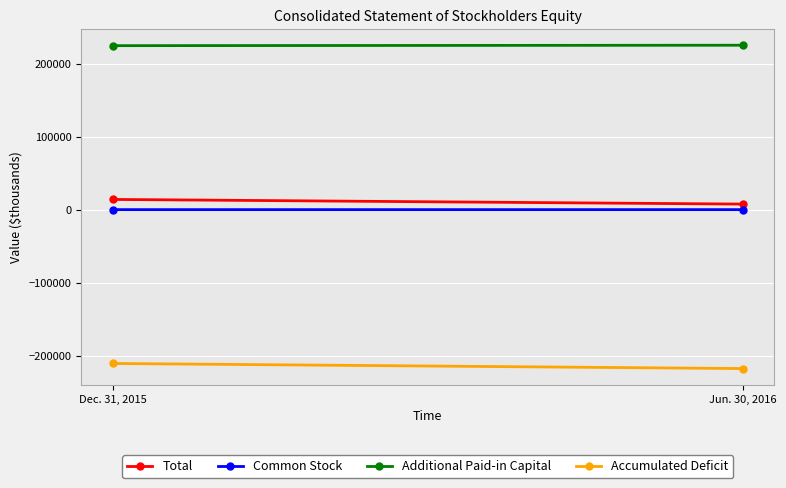

What is the average value of the Additional Paid-in Capital series?

225161